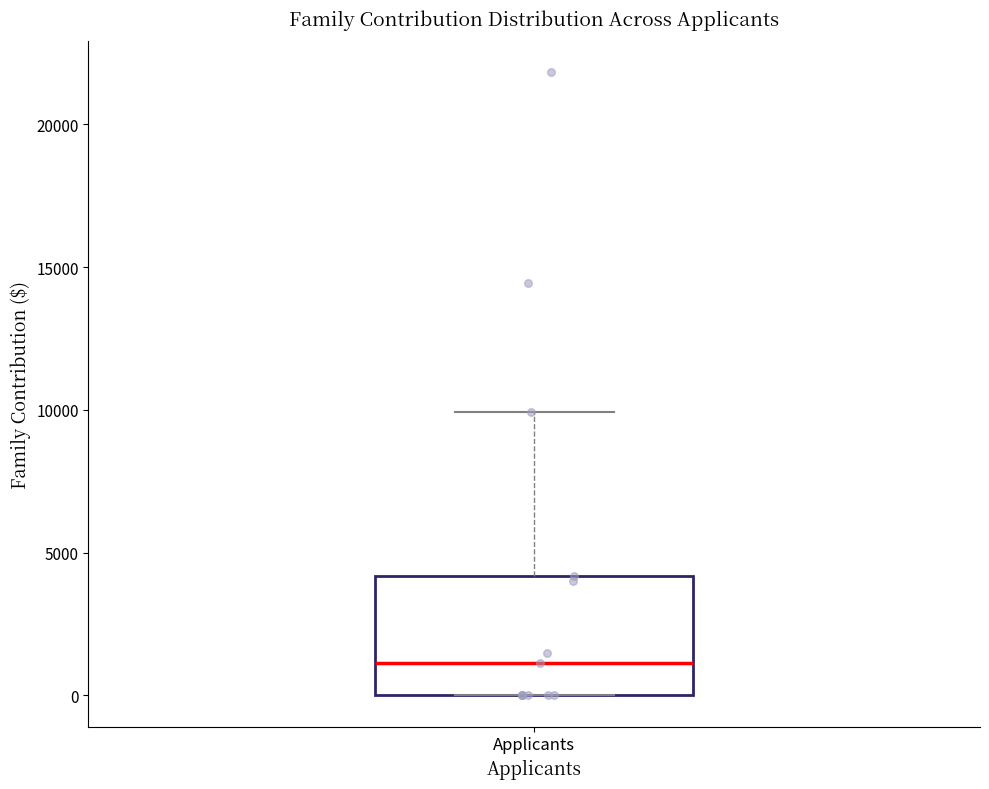

Where does the median line of the box for Applicants sit on the y-axis? The values are not printed on the chart, so give them approximately, as read against the axis.

1000